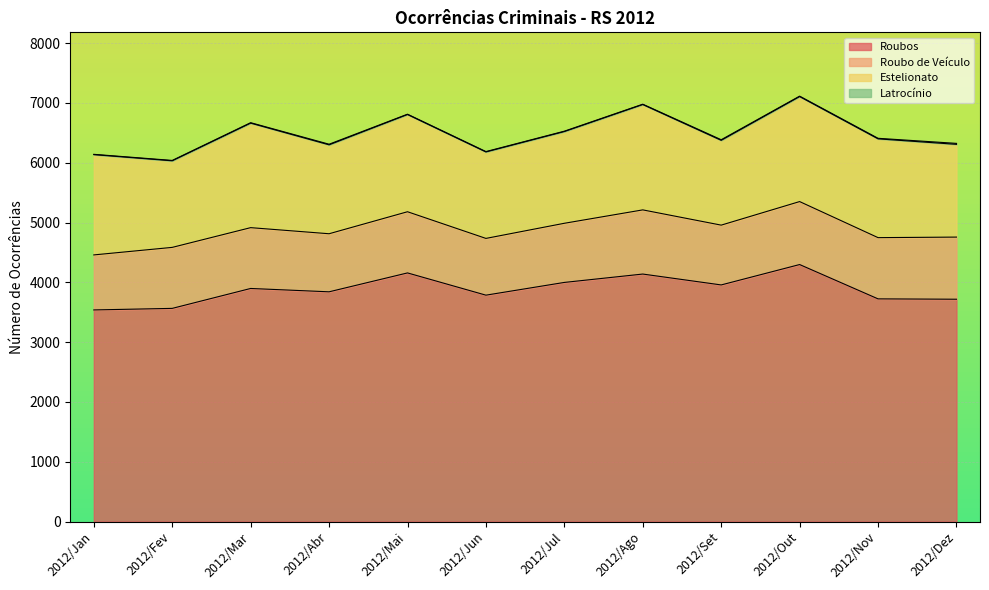

Which category has the lowest value across all series?

2012/Jan